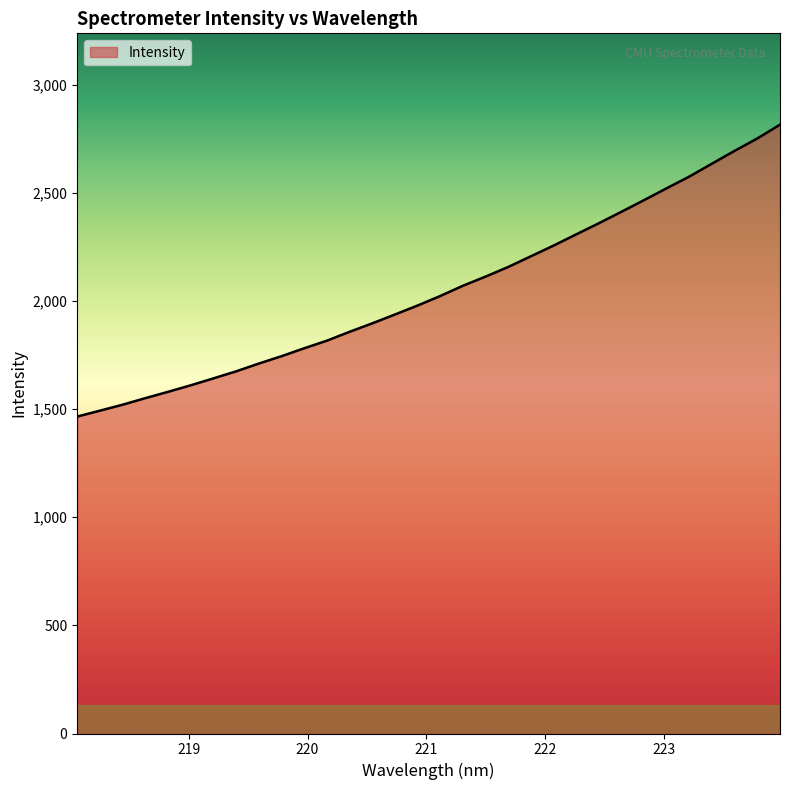

What is the greatest value displayed?

2815.7